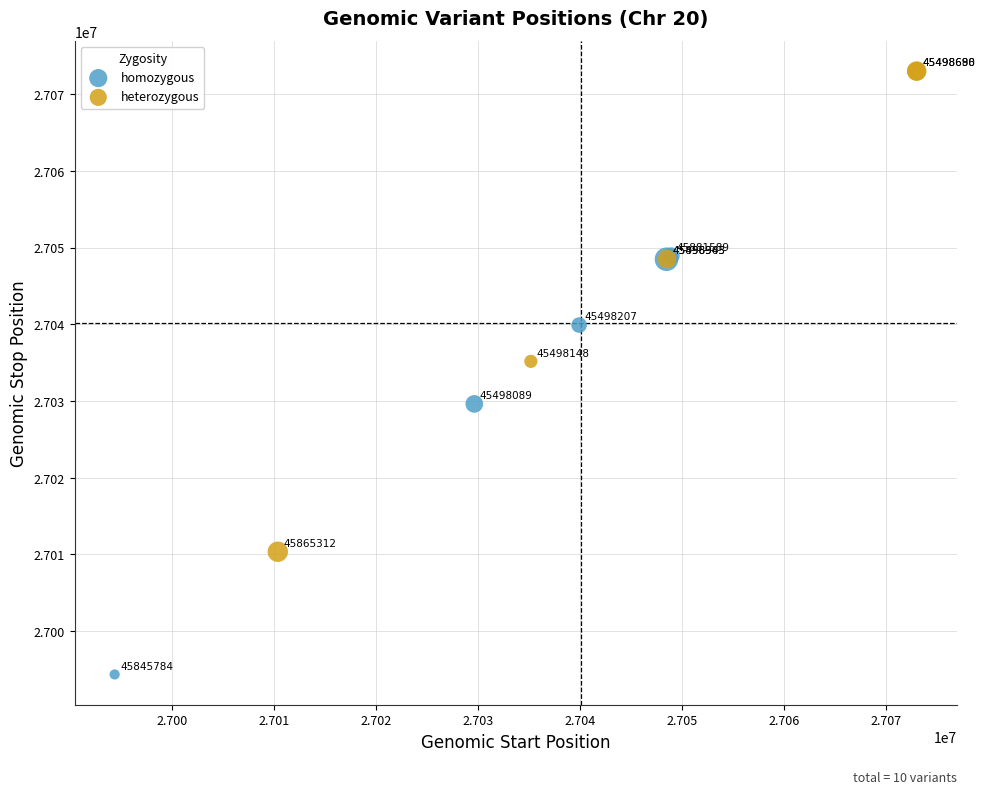

What are all the series names shown in the legend?

homozygous, heterozygous